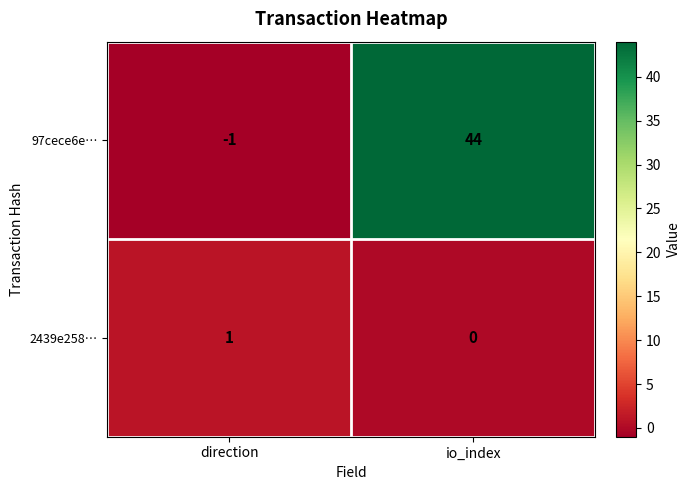

List the labels in order of 97cece6e… value, largest first.

io_index, direction